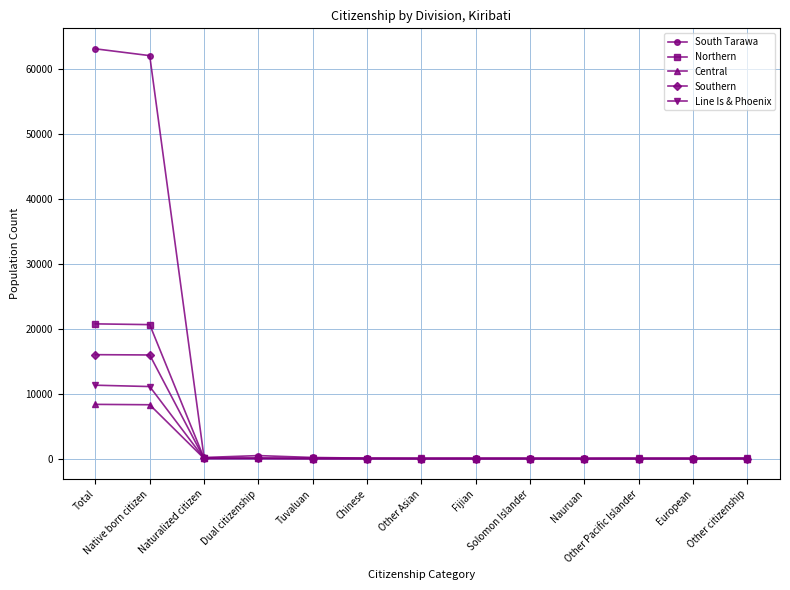

What is the difference between the South Tarawa values at Naturalized citizen and Other Pacific Islander?

137